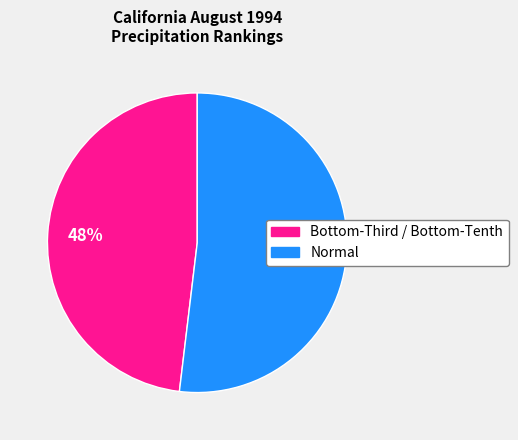

To the nearest percent, what is the average slice percentage?

50%